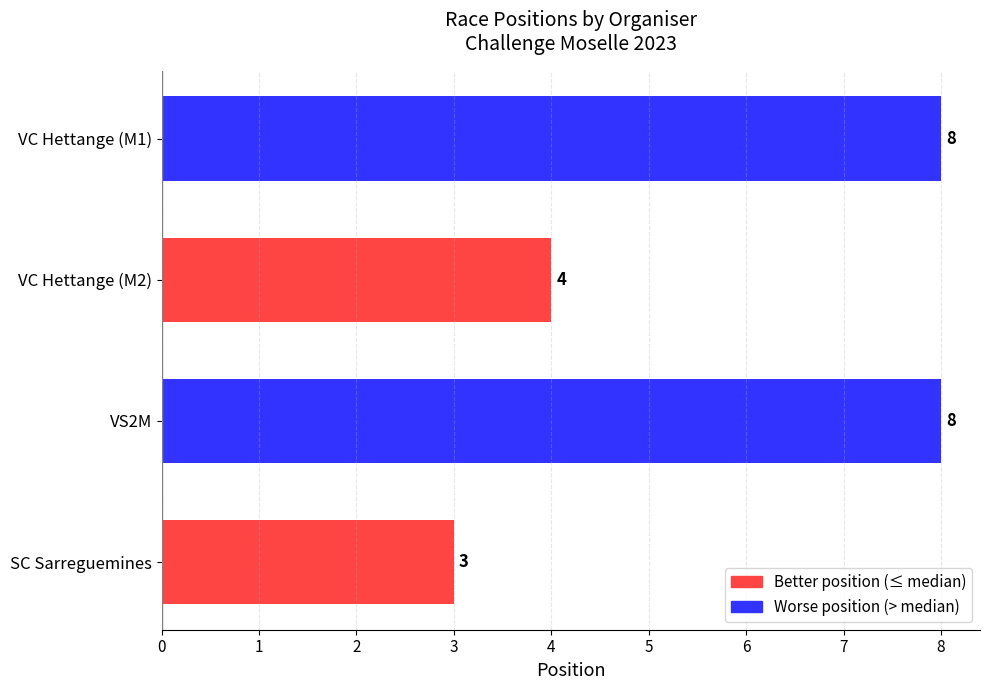

Which has a higher value, SC Sarreguemines or VC Hettange (M2)?

VC Hettange (M2)